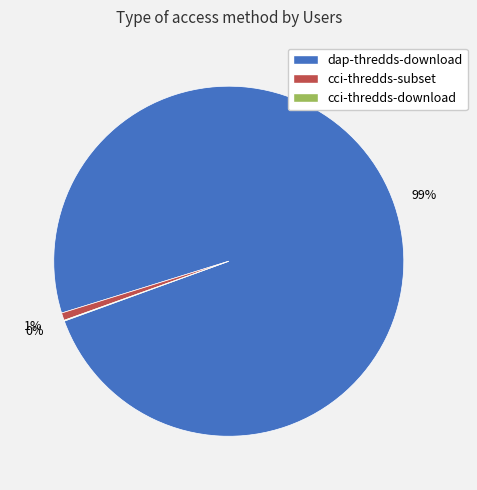

Between dap-thredds-download and cci-thredds-subset, which is larger?

dap-thredds-download